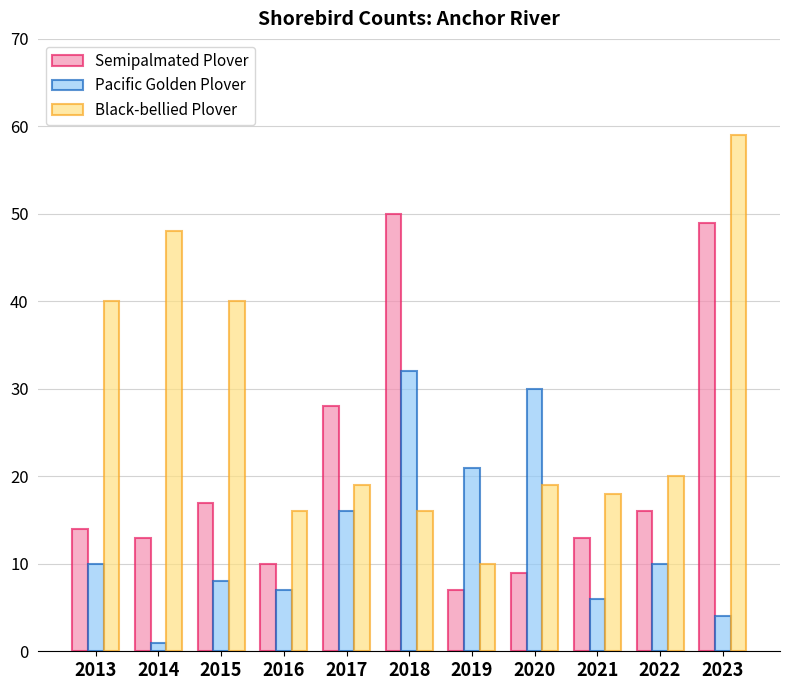

How many groups of bars are there?

11